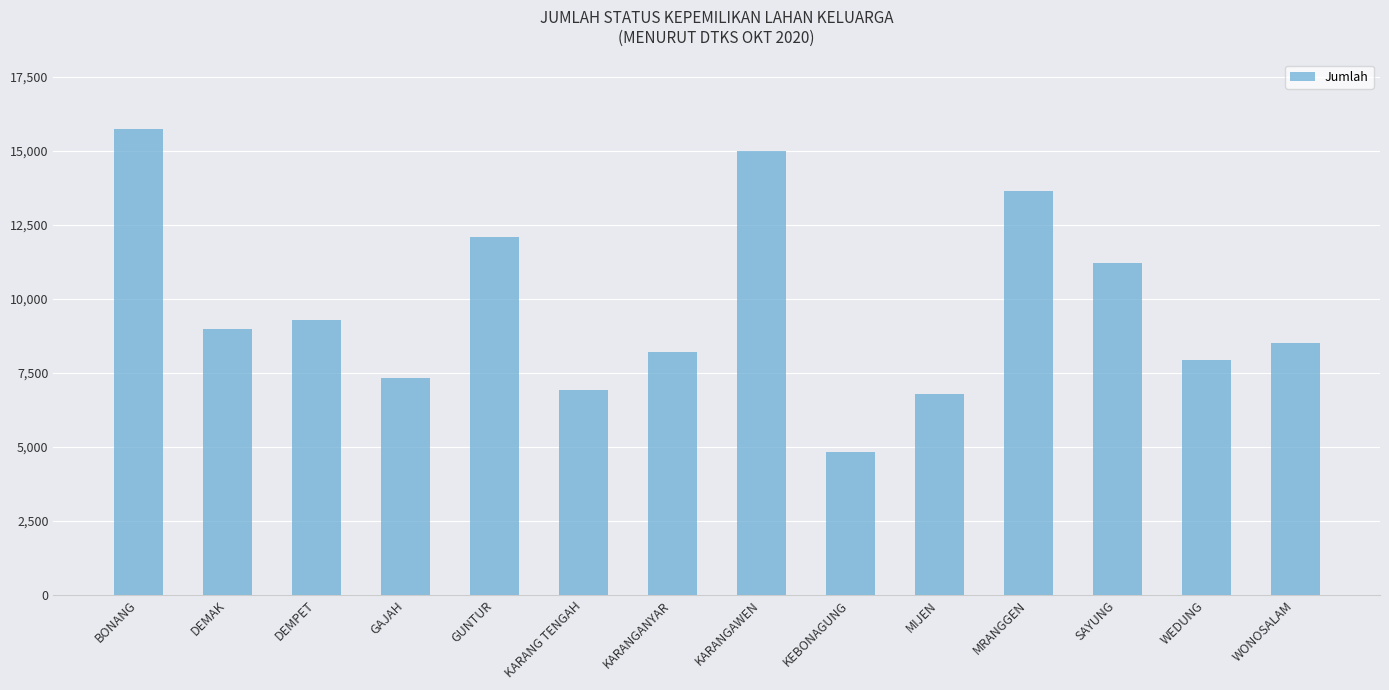

The value at GUNTUR is 12073. True or false?

True